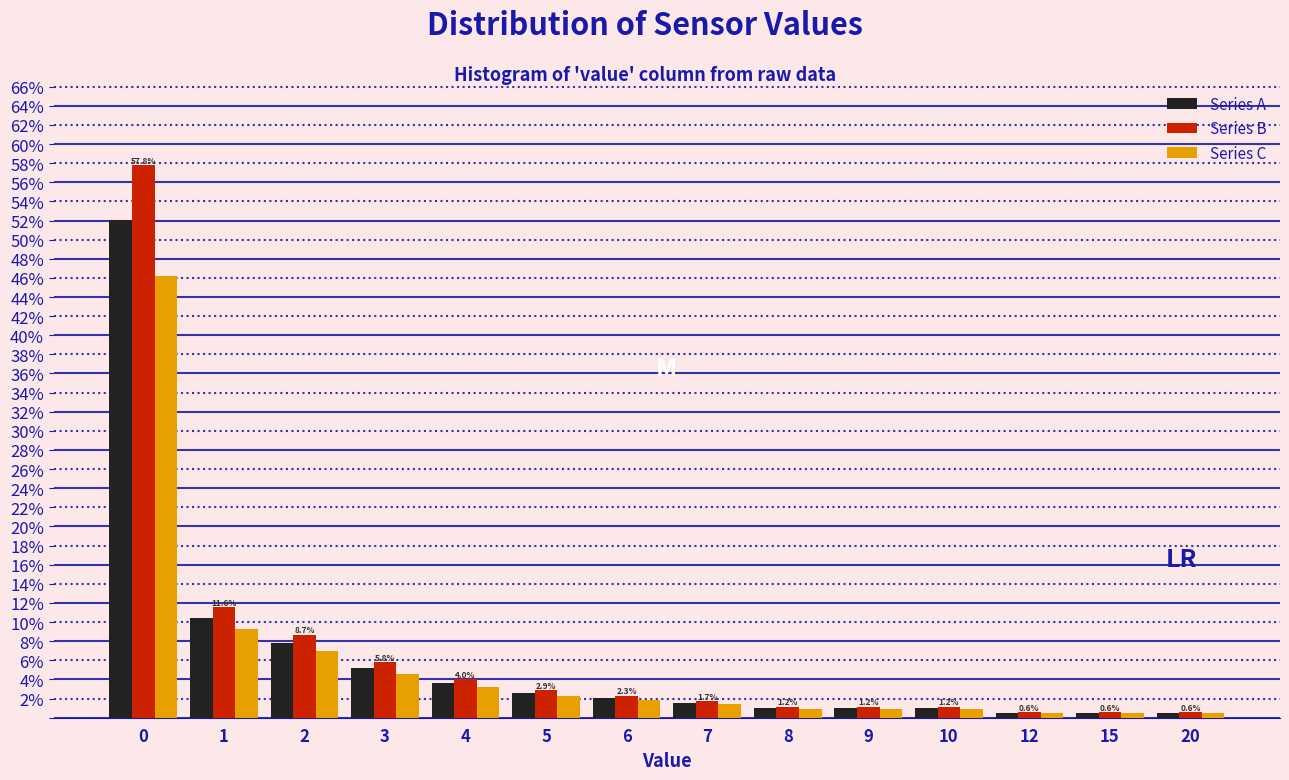

What is the maximum value for Series A?

52.0